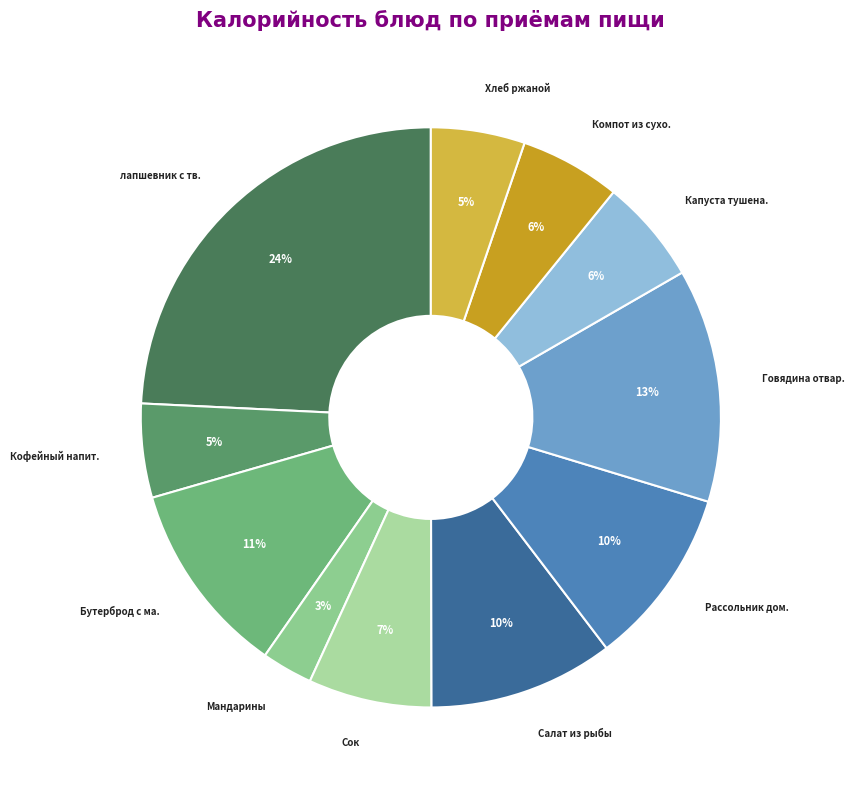

Count the number of slices in the pie.

11